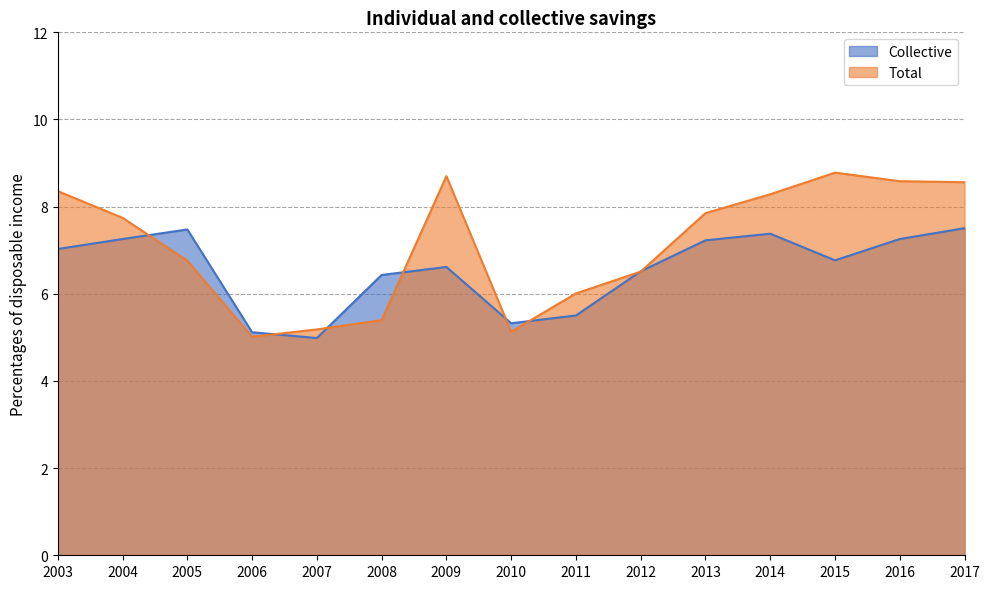

At which category is the sum across all series the highest?

2017